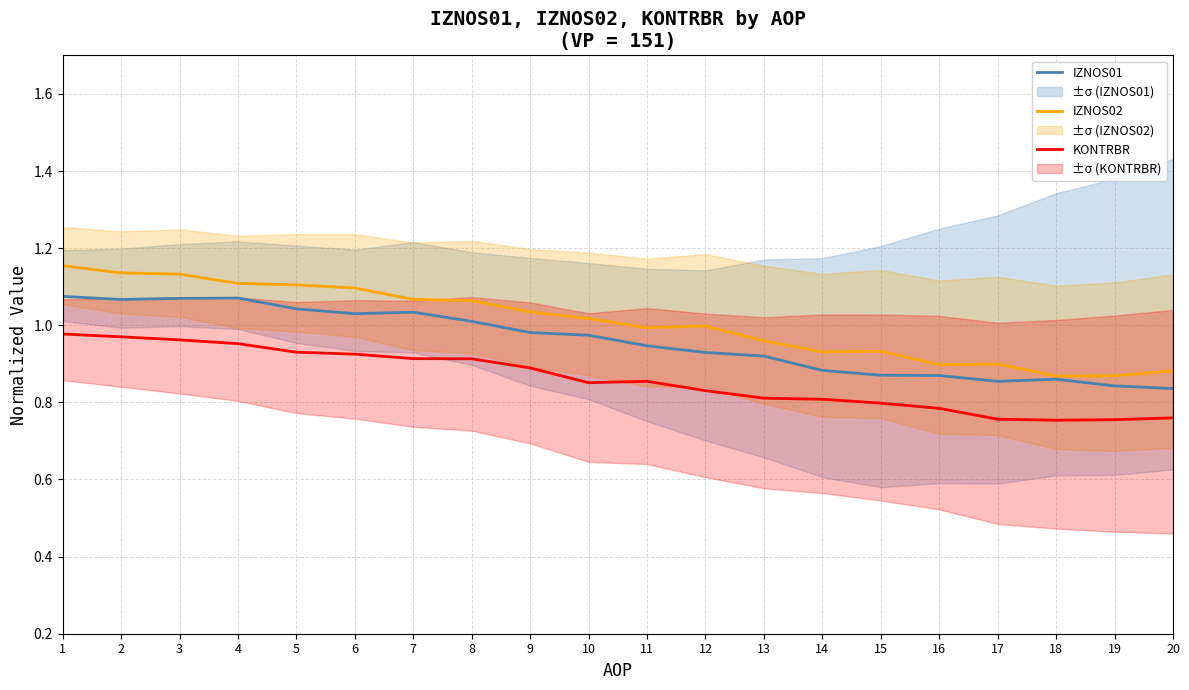

How many data points does each series have?

20